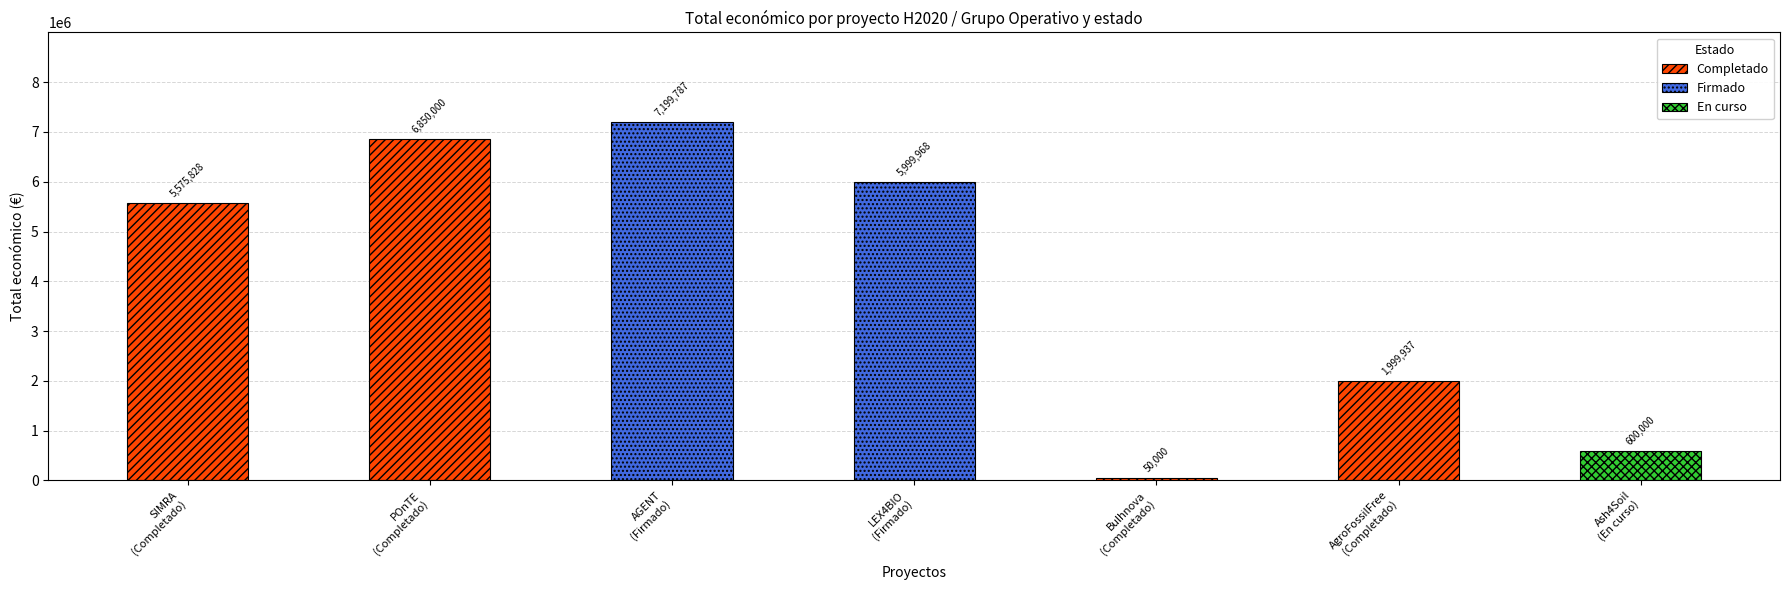

What is the difference between the maximum and minimum values?

7149787